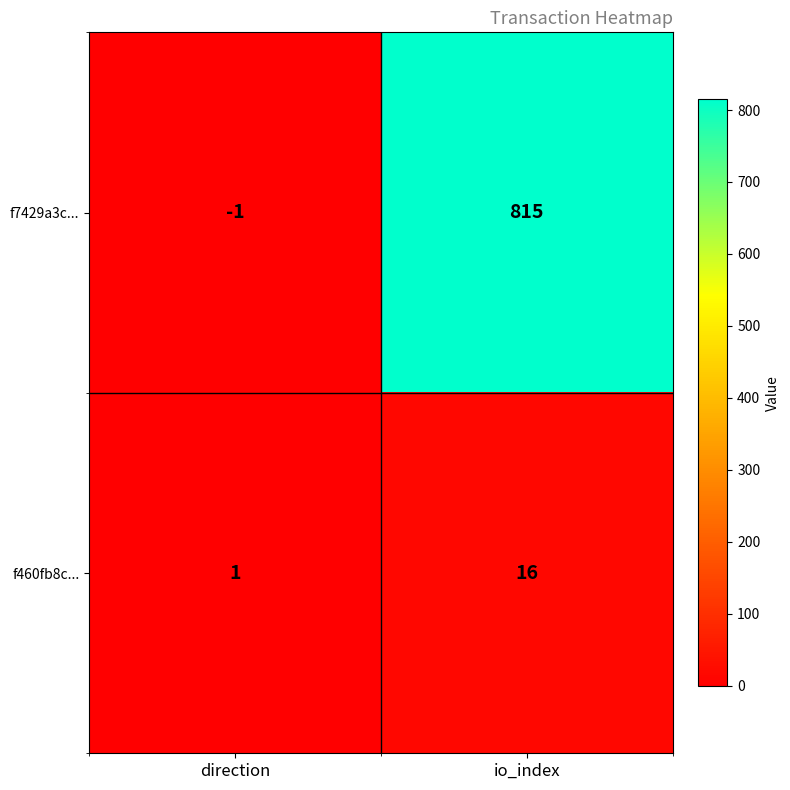

Which series has the largest total across all categories?

f7429a3c...